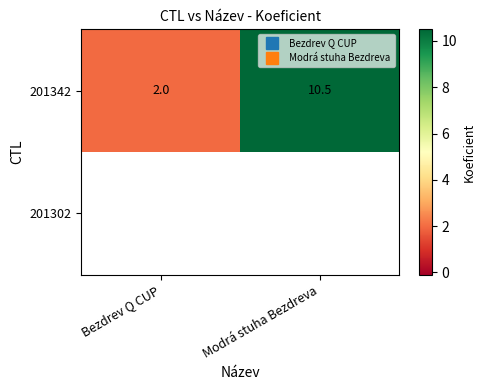

At which label does 201342 first exceed 10?

Modrá stuha Bezdreva